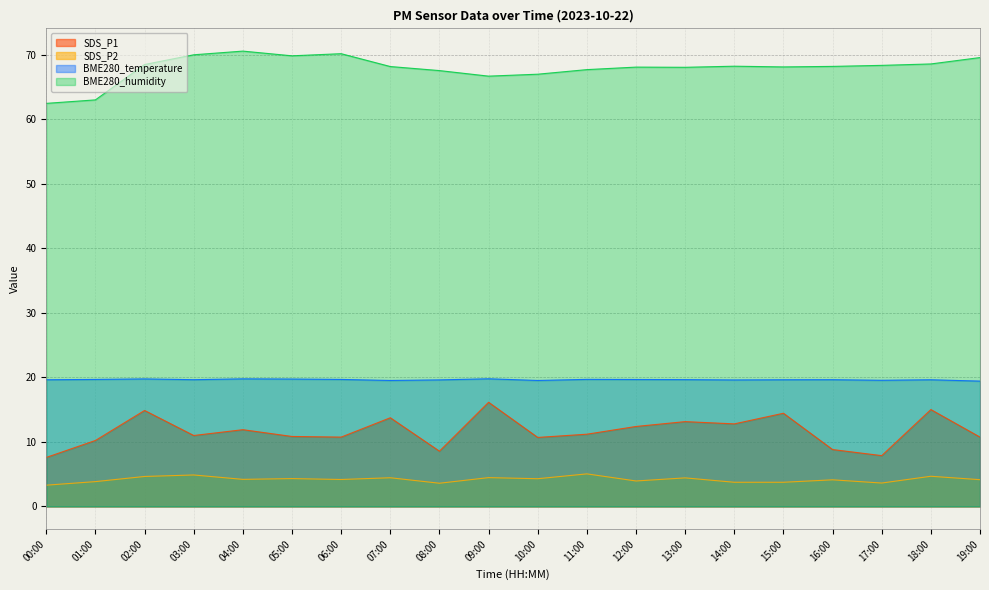

Which has a higher value, 19:00 or 00:00?

19:00